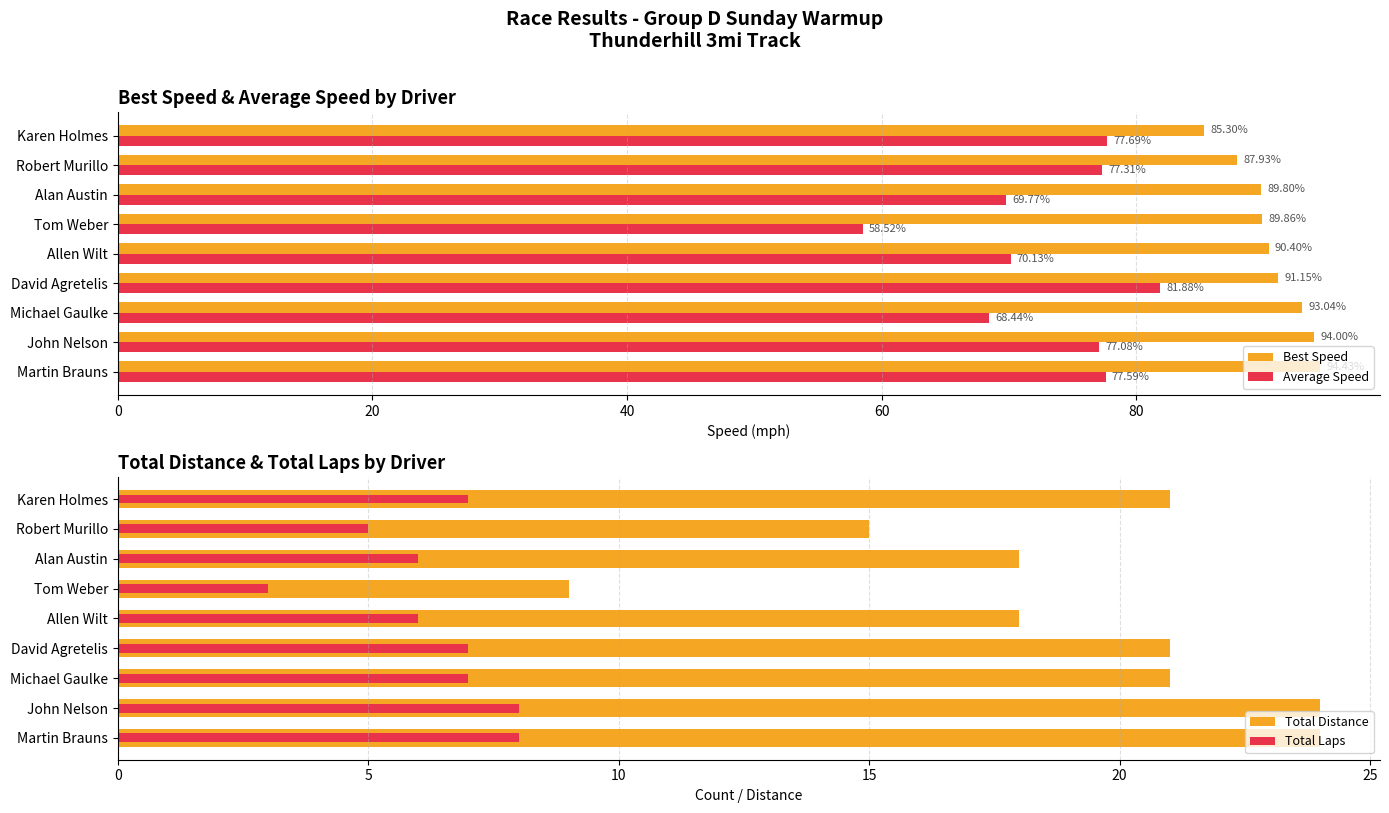

What is the difference between the second highest and minimum values in the Average Speed series?

19.2